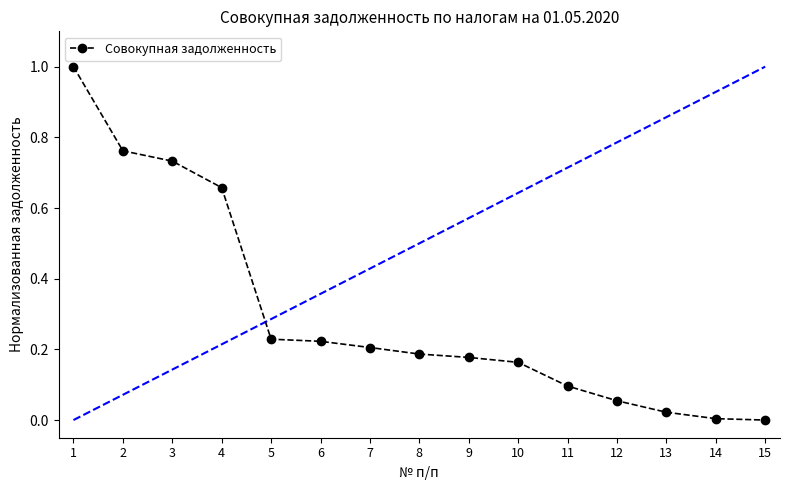

What is the value of the 9th point from the left?

0.2